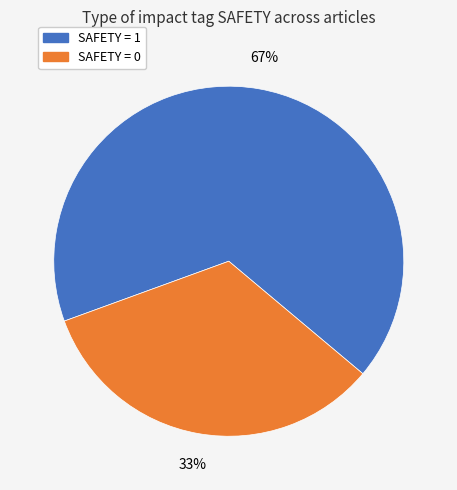

Is there a majority slice in this chart?

Yes